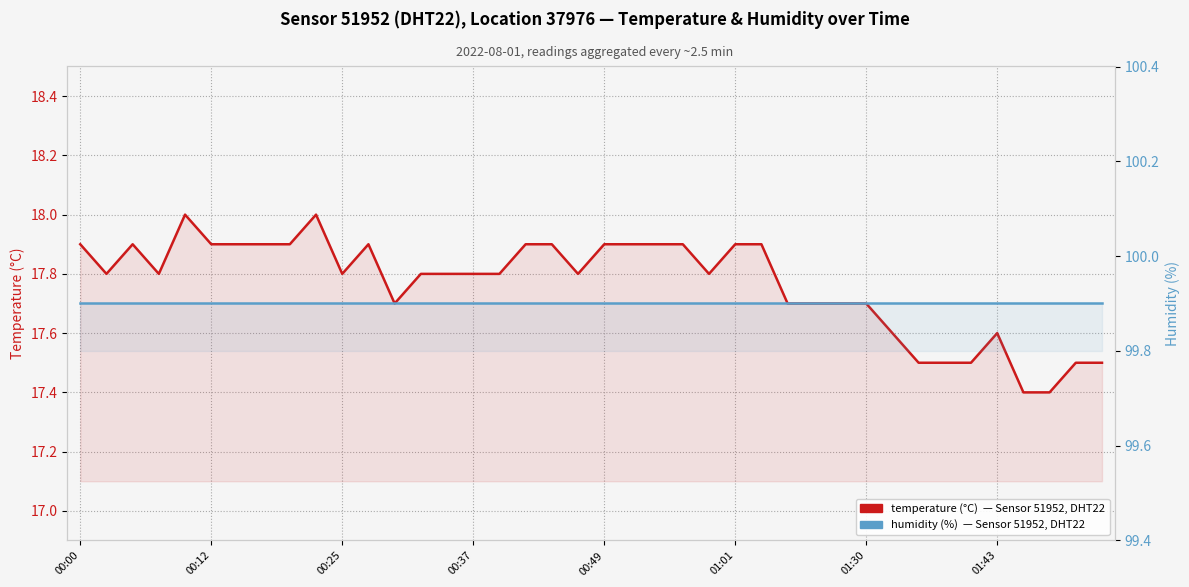

What is the sum of all temperature values?

710.7